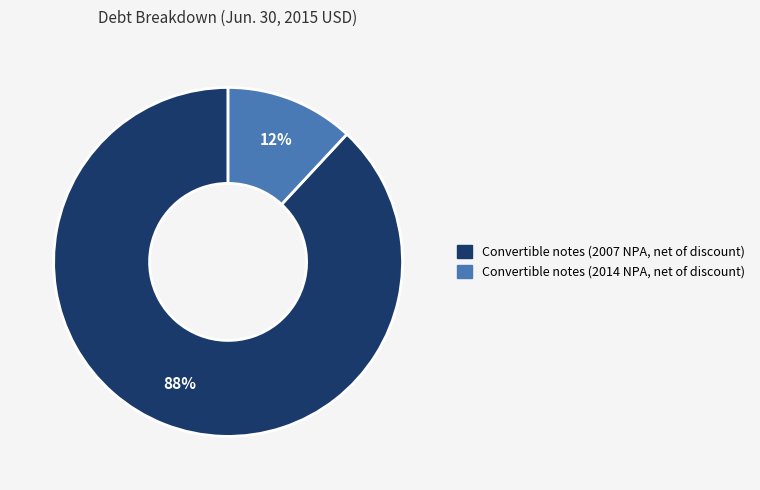

To the nearest percent, what is the difference between the largest and smallest slice percentages?

76%